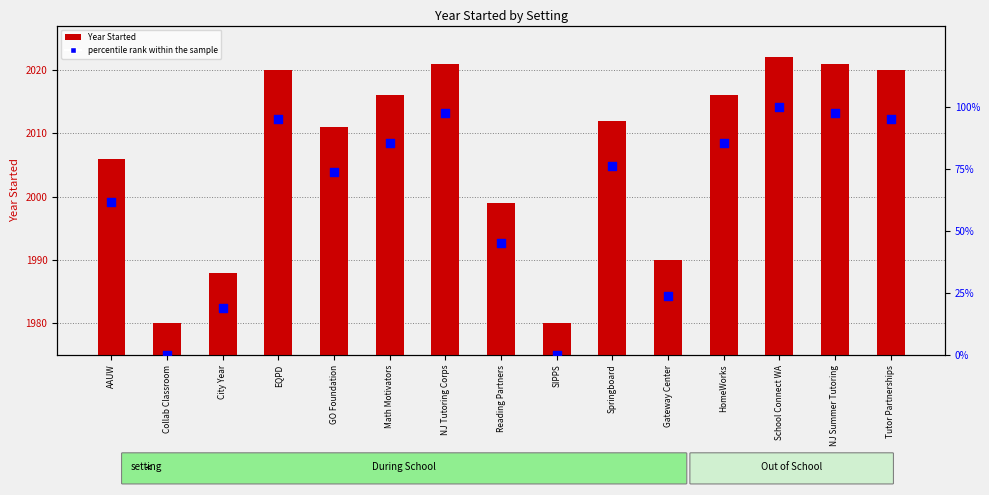

Which series has the widest spread of Y values?

percentile rank within the sample